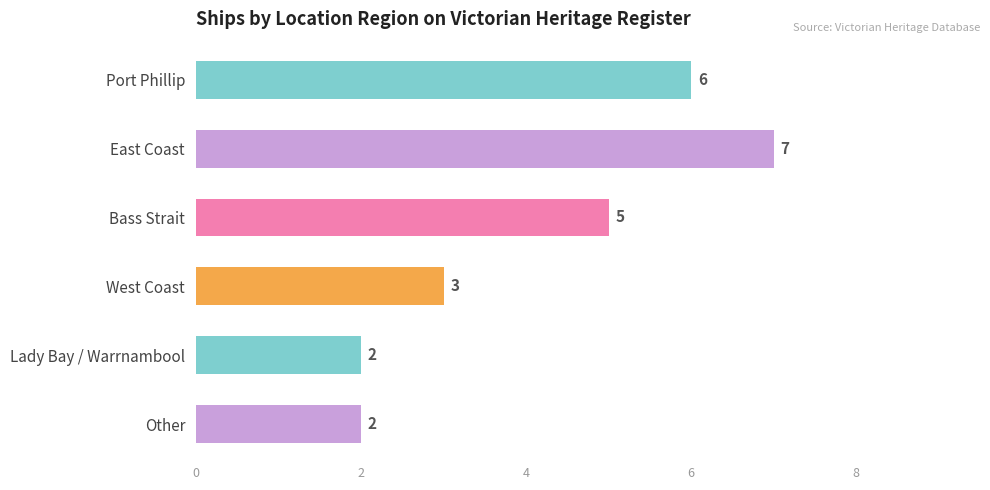

Count the number of data series in this chart.

1